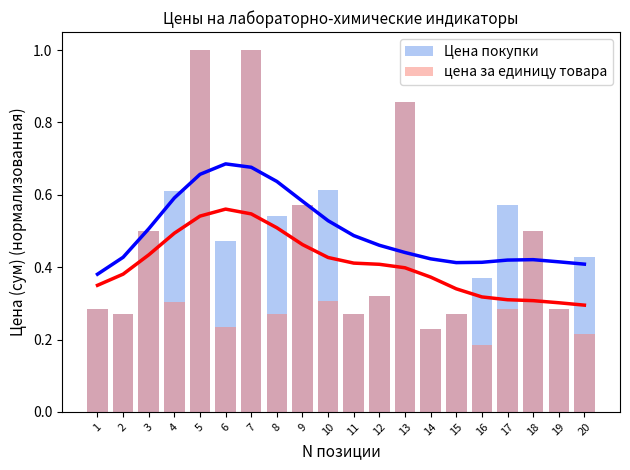

How many bars are there in each group?

2